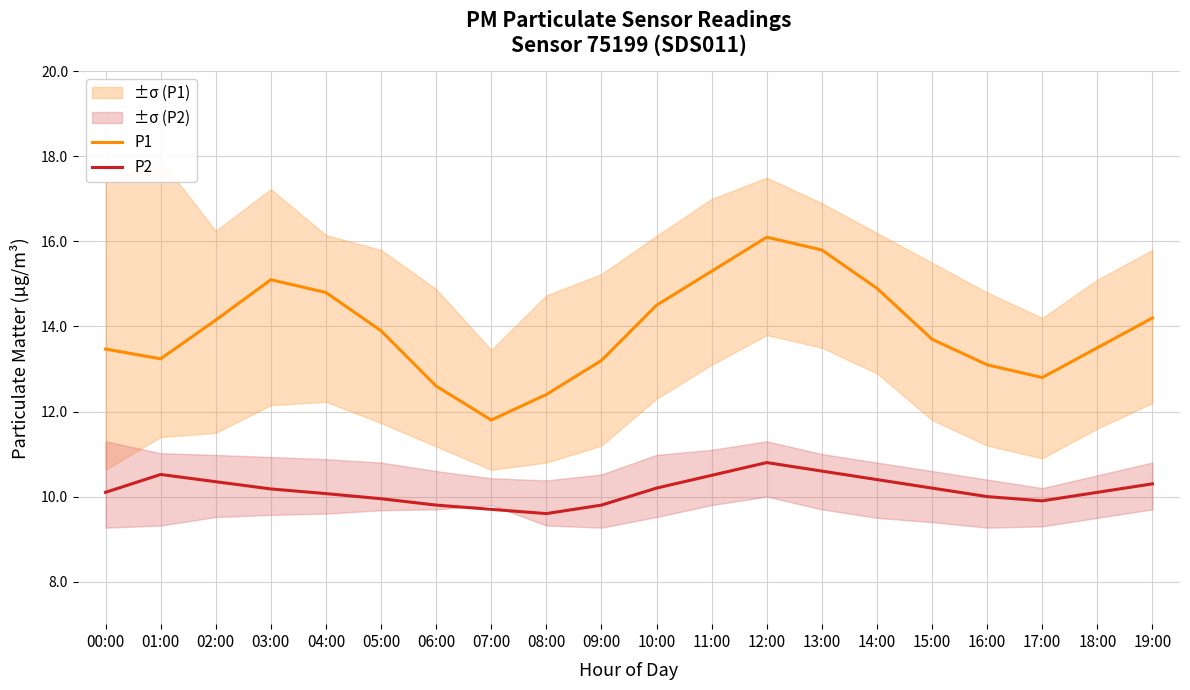

What is the sum of all P2 values?

203.1